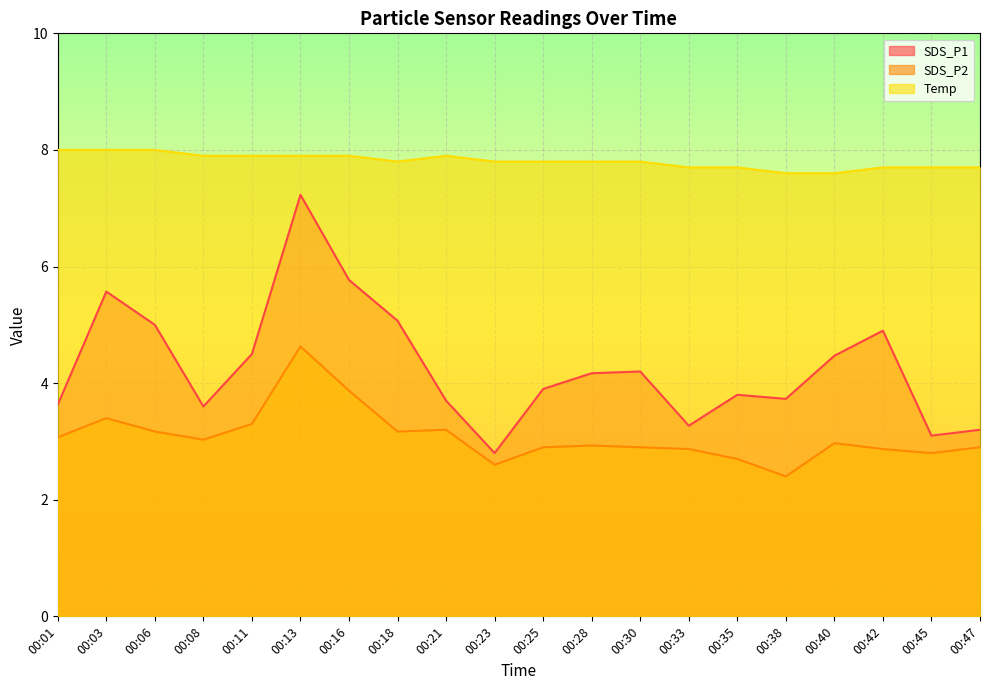

How many interior local peaks does the SDS_P1 series have?

5